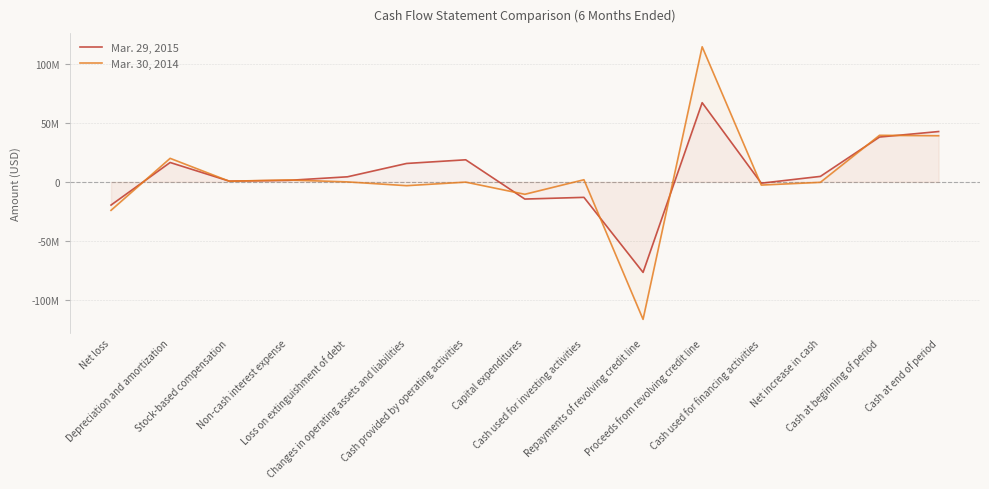

Count the number of data series in this chart.

2